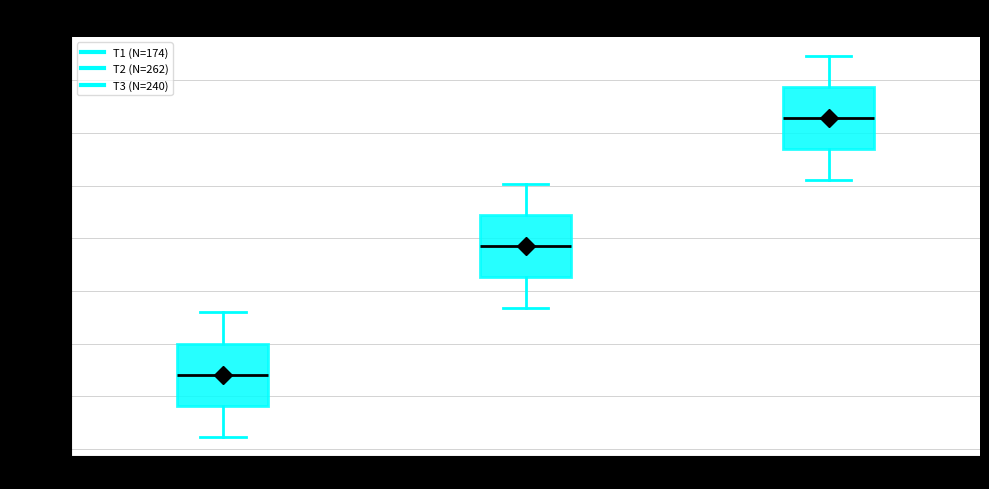

Reading left to right, transcribe this box plot: for each box, give where its median line is, the range the box spans, and where its two whiskers end, as read against the y-axis. The values are not printed on the chart, so give them approximately, as read against the axis.

T1 (N=174): median 221.0, box 219.5 to 222.5, whiskers 218.0 to 224.0
T2 (N=262): median 227.0, box 225.5 to 228.5, whiskers 224.0 to 230.0
T3 (N=240): median 233.0, box 231.5 to 234.5, whiskers 230.5 to 236.0